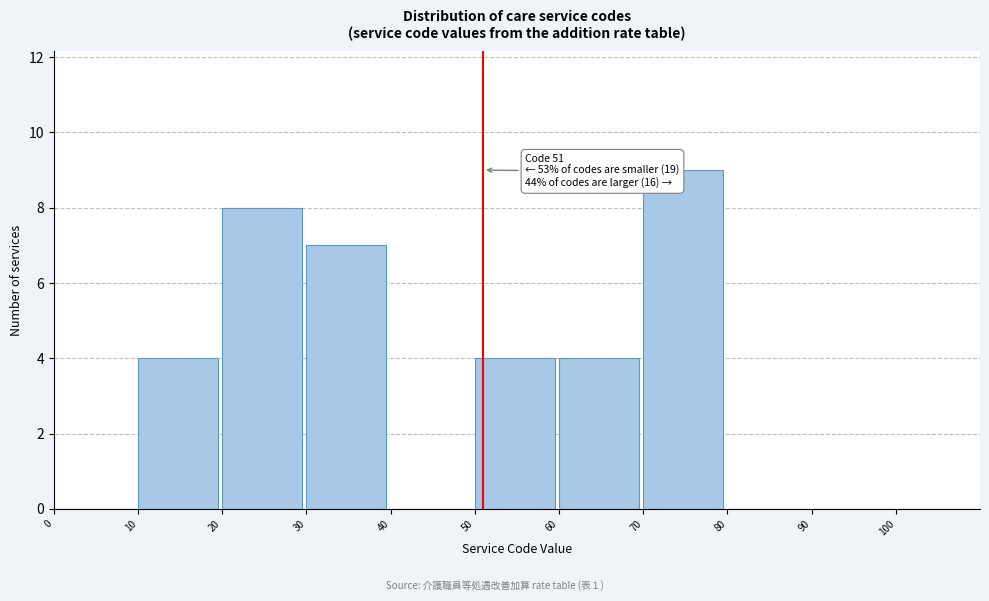

Over which range of the x-axis is the bar tallest?

70 to 80